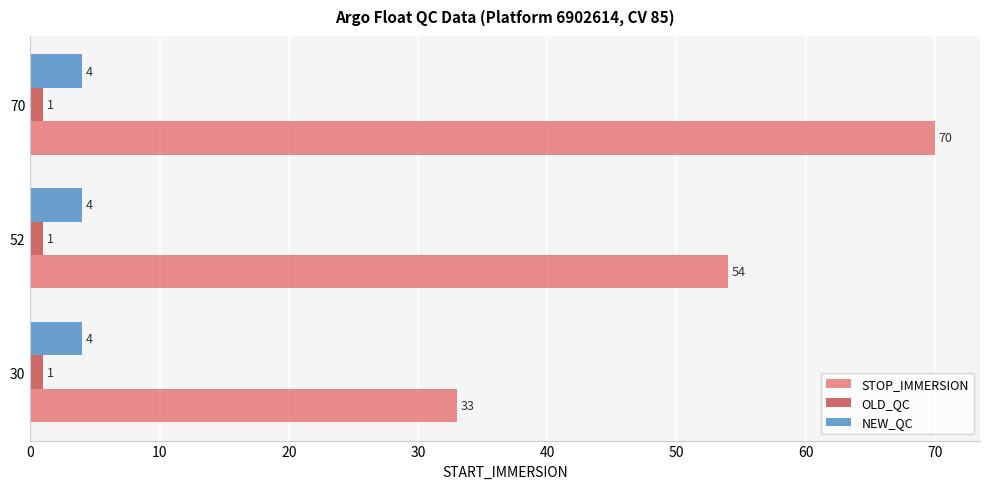

What is the maximum value shown in the chart?

70